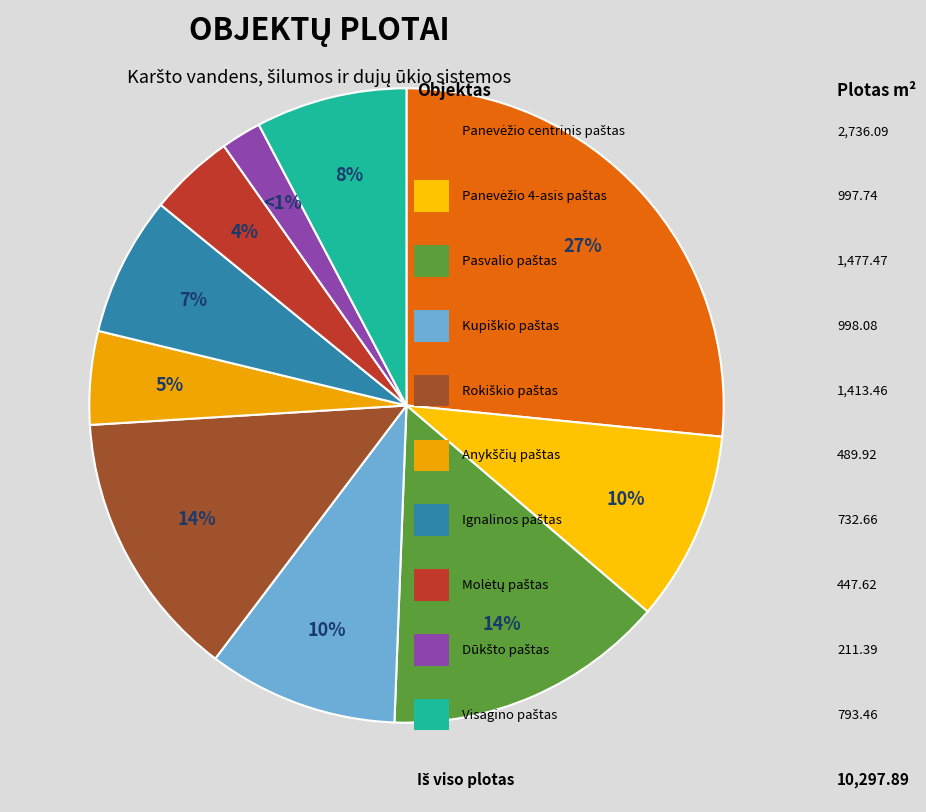

What percentage is the Molėtų paštas slice, to the nearest percent?

4%